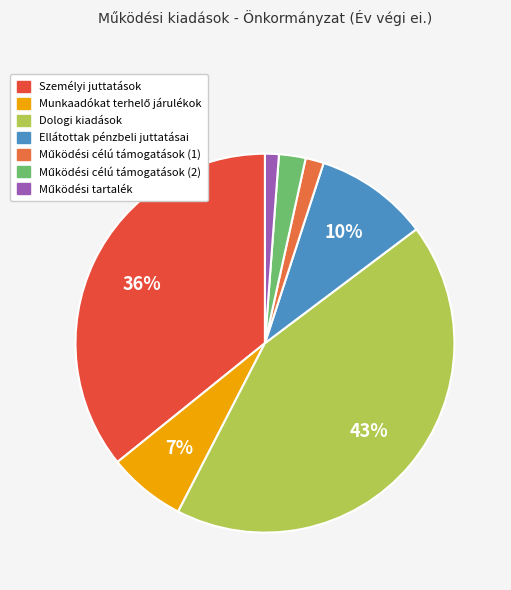

Which slice is the largest?

Dologi kiadások